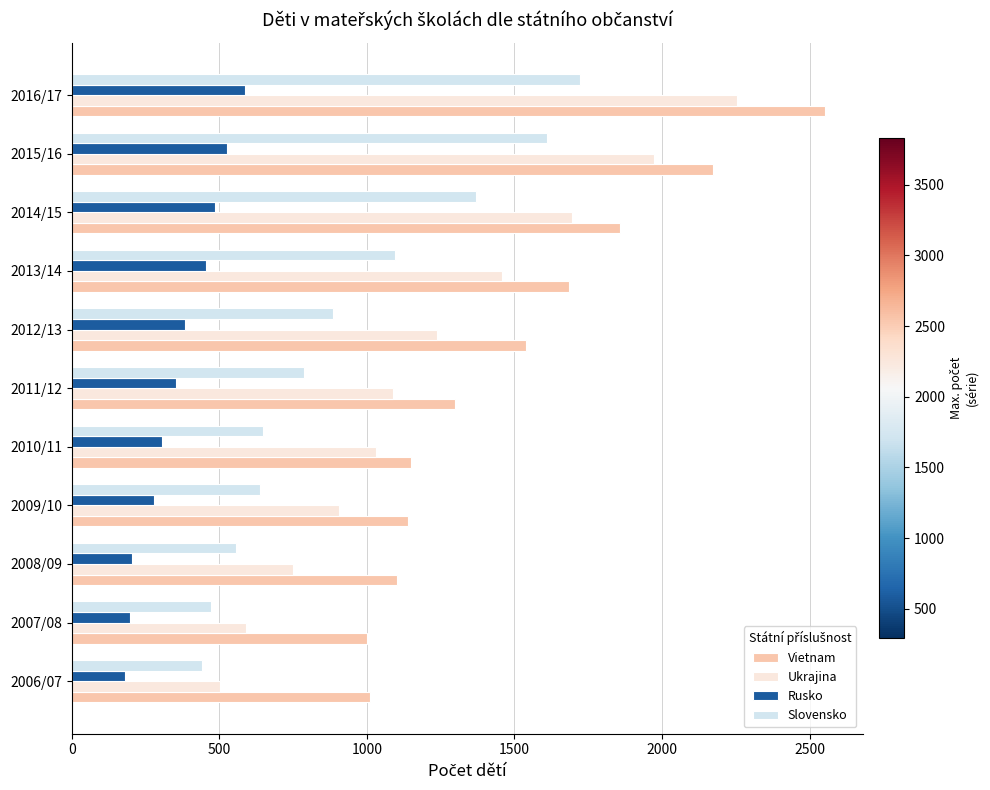

What is the maximum value for Slovensko?

1722